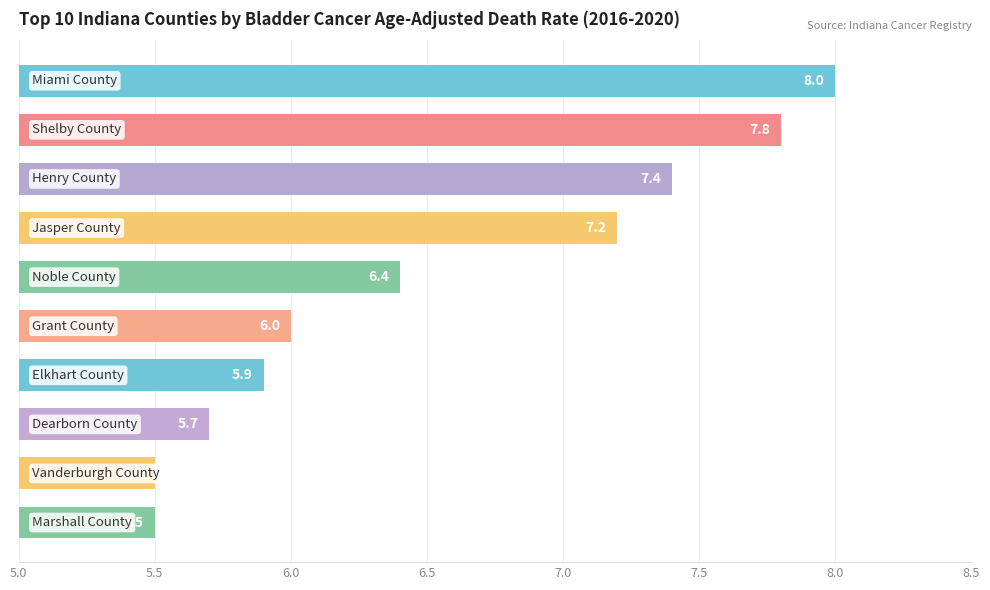

What is the difference between the maximum and second lowest values?

2.5